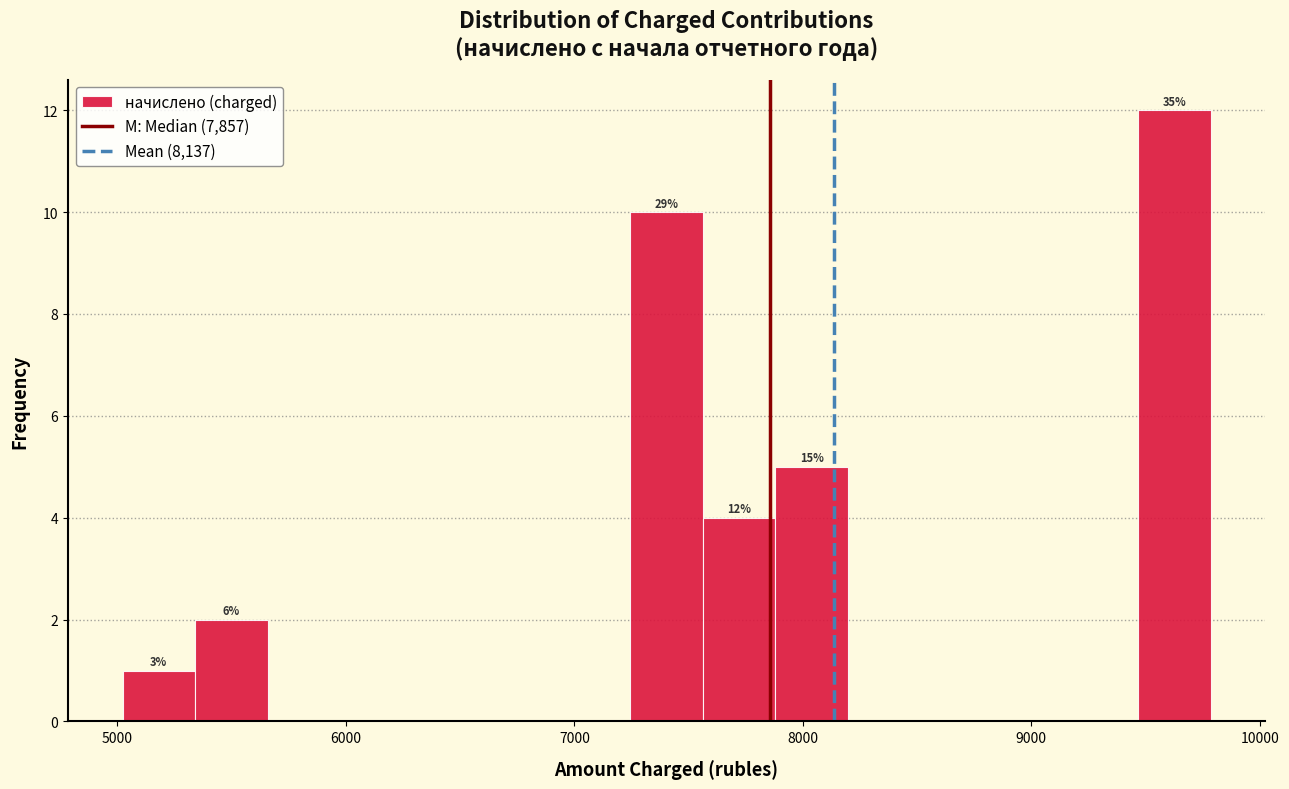

Read against the x-axis, roughly where is the centre of the tallest bar?

9600